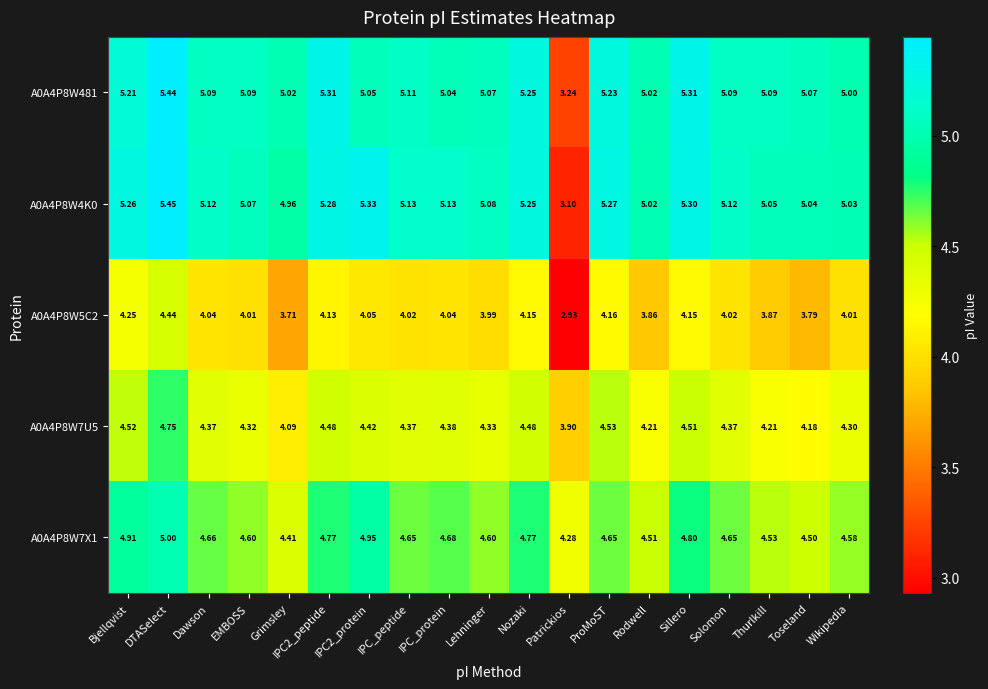

At how many categories does at least one series exceed 4?

19